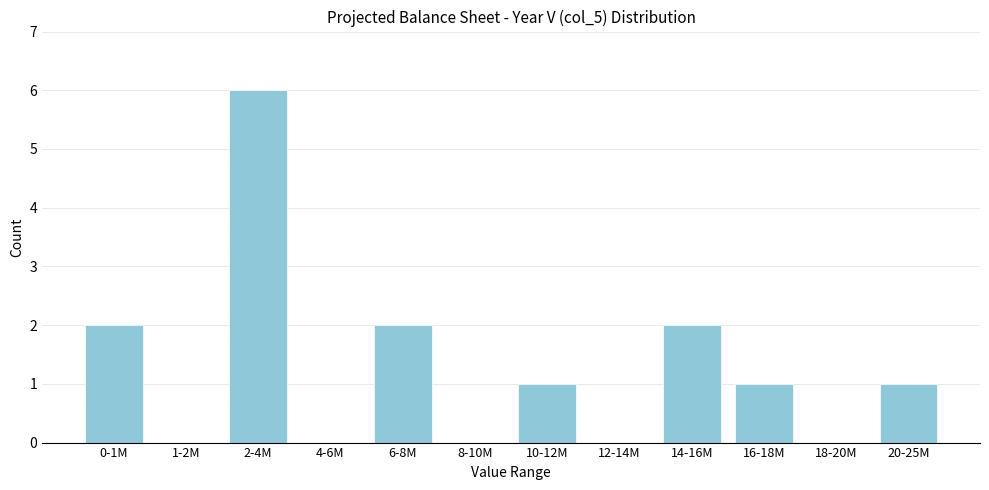

Reading left to right, transcribe all the data shown in this chart.

0-1M=2	1-2M=0	2-4M=6	4-6M=0	6-8M=2	8-10M=0	10-12M=1	12-14M=0	14-16M=2	16-18M=1	18-20M=0	20-25M=1